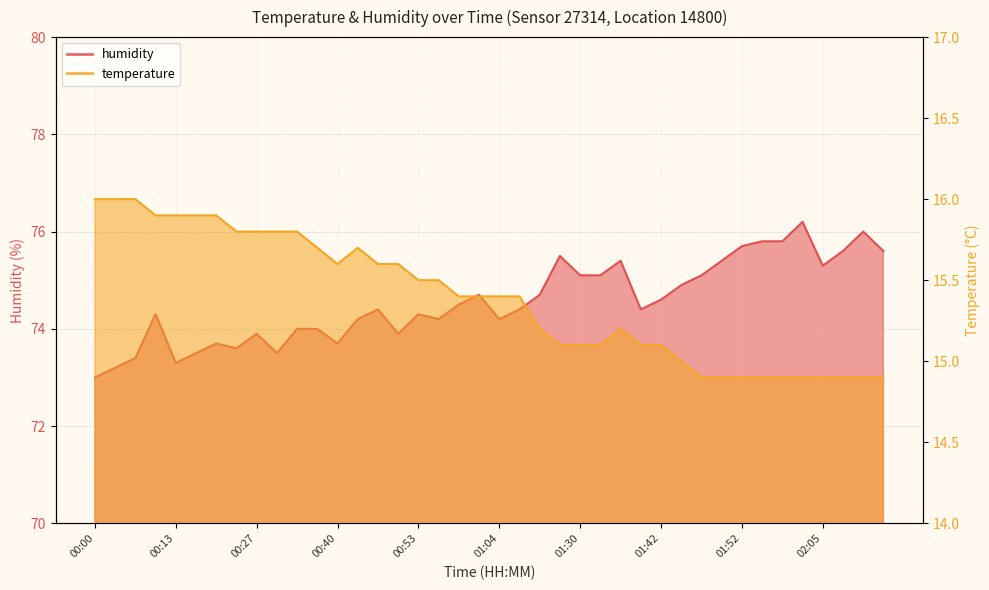

What is the minimum value for humidity?

73.0